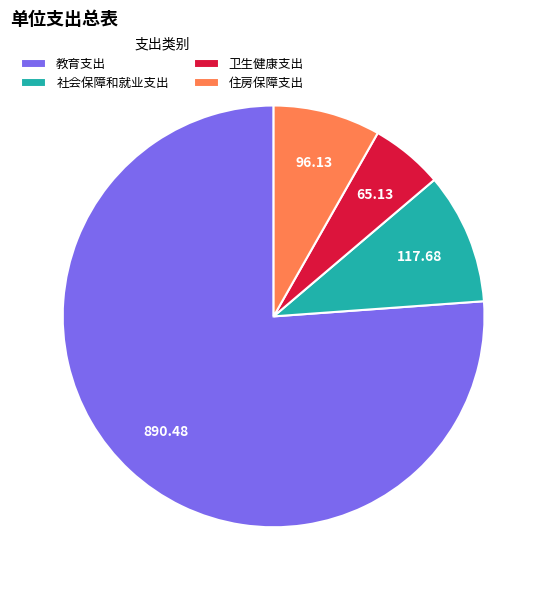

Is the sum of 教育支出 and 卫生健康支出 greater than half?

Yes